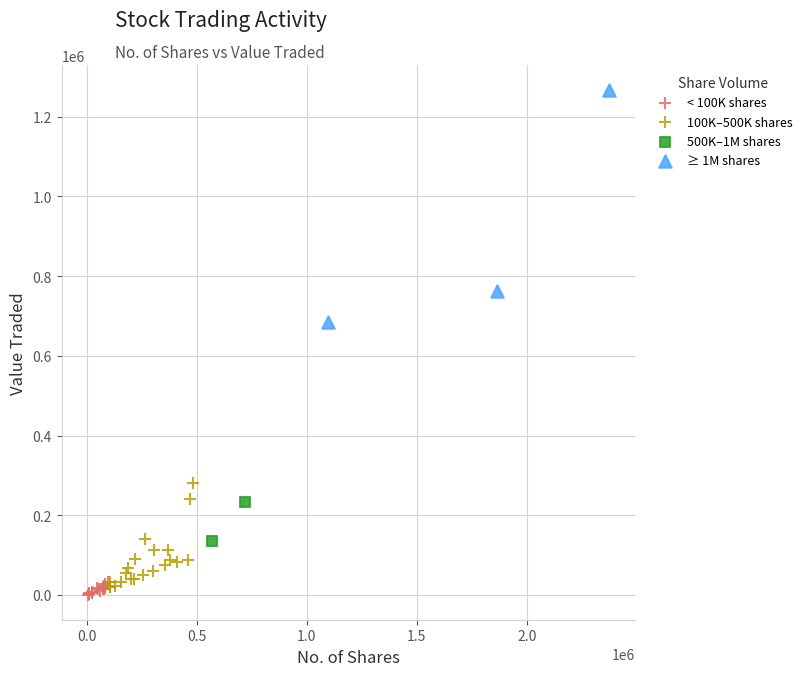

Which series contains the highest Y value?

≥ 1M shares